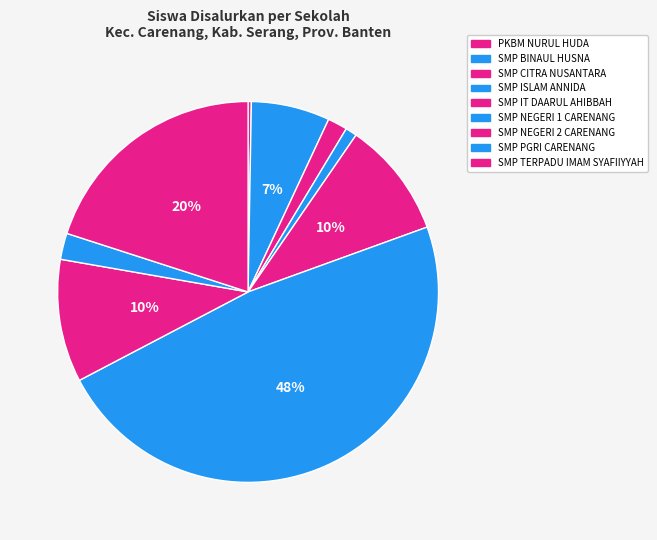

Which slice is the smallest?

PKBM NURUL HUDA